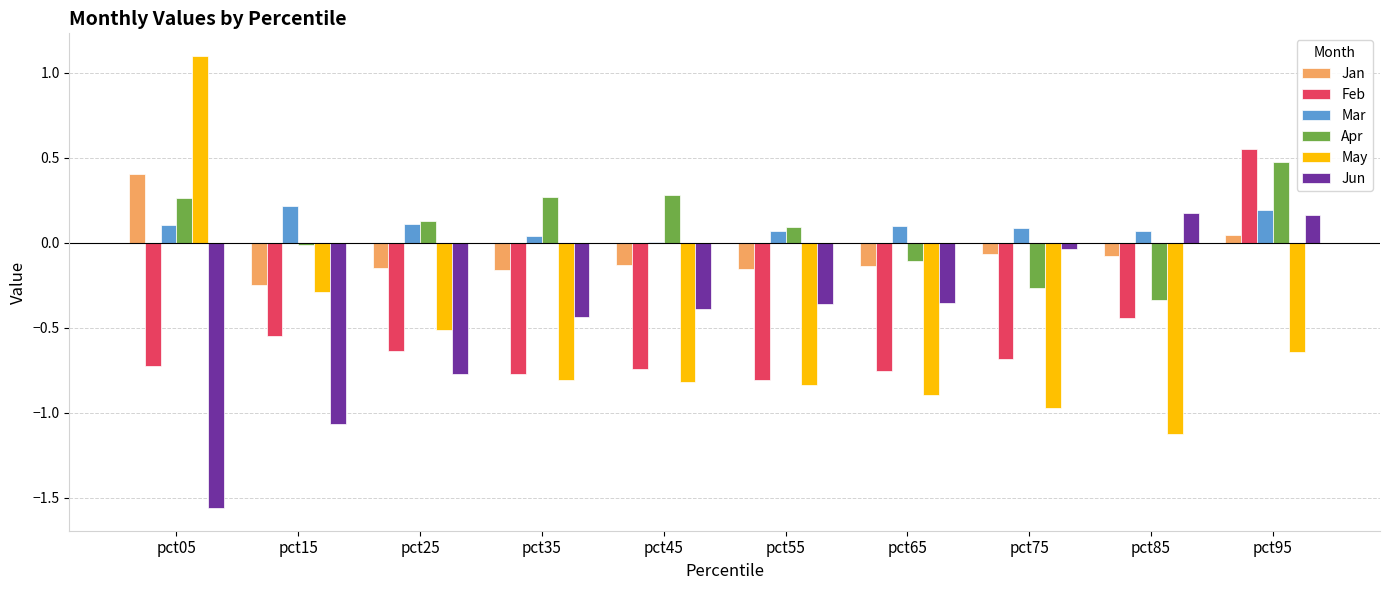

The Feb series shows -0.8 at pct65. True or false?

True